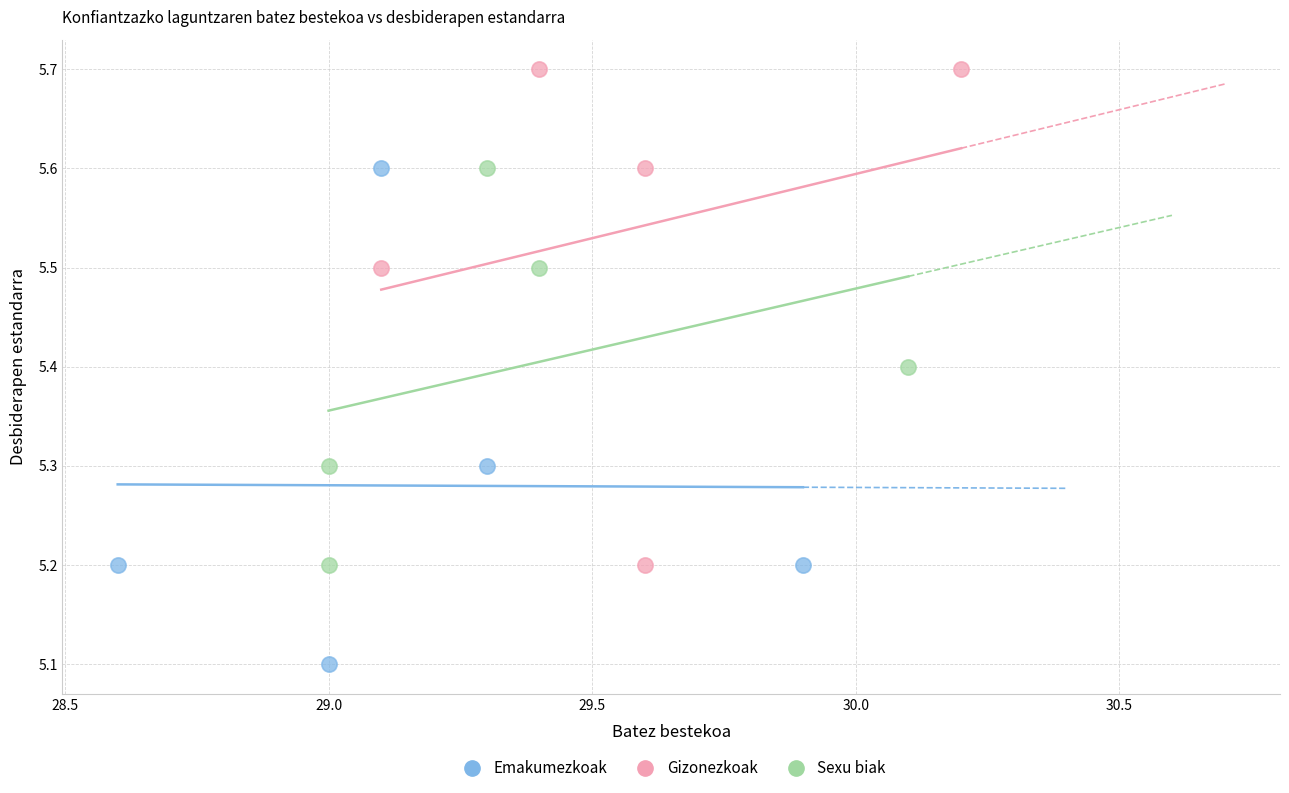

What are all the series names shown in the legend?

Emakumezkoak, Gizonezkoak, Sexu biak